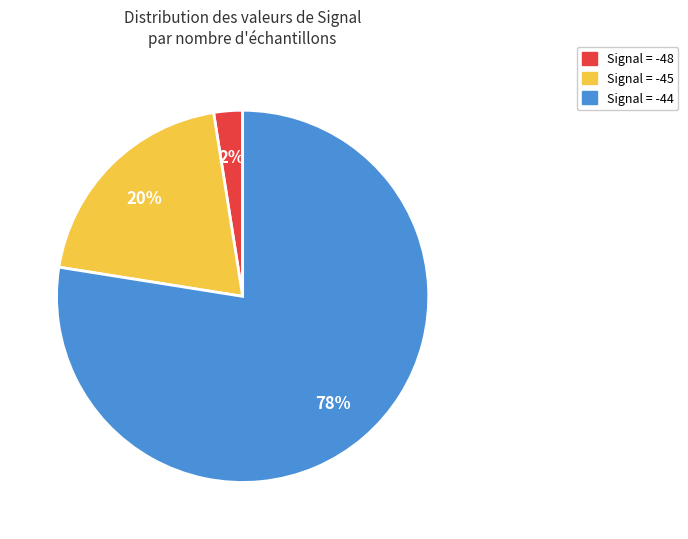

Count the number of slices in the pie.

3